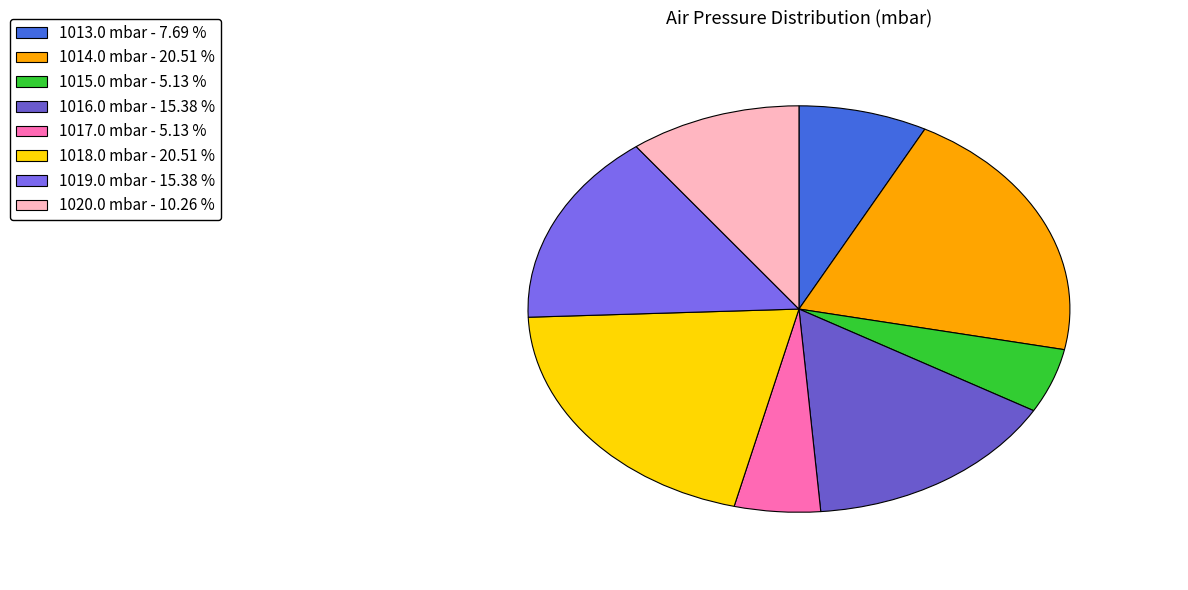

Count the number of slices in the pie.

8